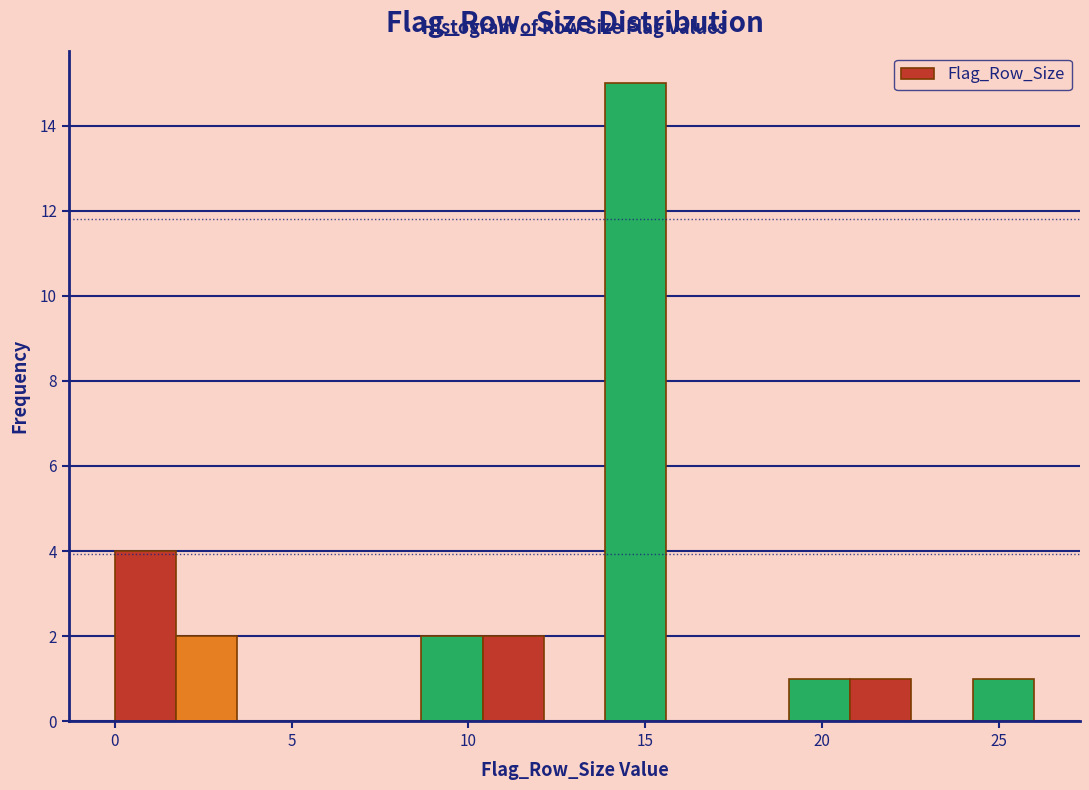

Read against the x-axis, roughly where is the centre of the tallest bar?

14.5